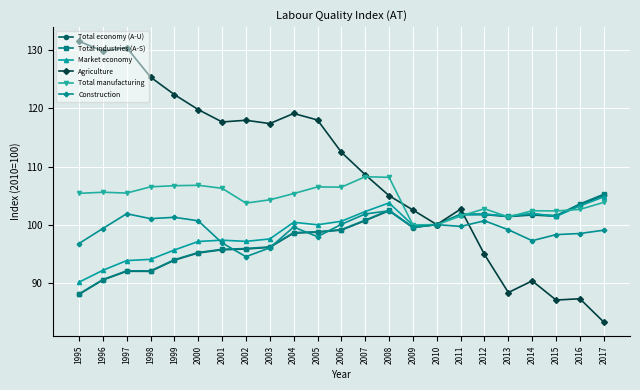

True or false: Total manufacturing has more than 0 points higher than both neighbors.

True